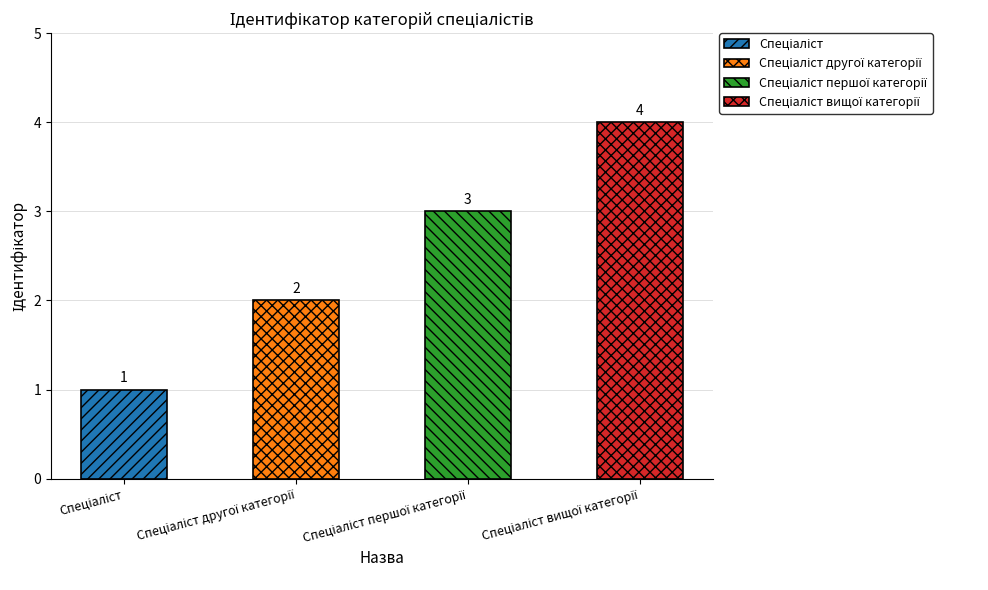

What is the sum of the values at Спеціаліст першої категорії and Спеціаліст другої категорії?

5